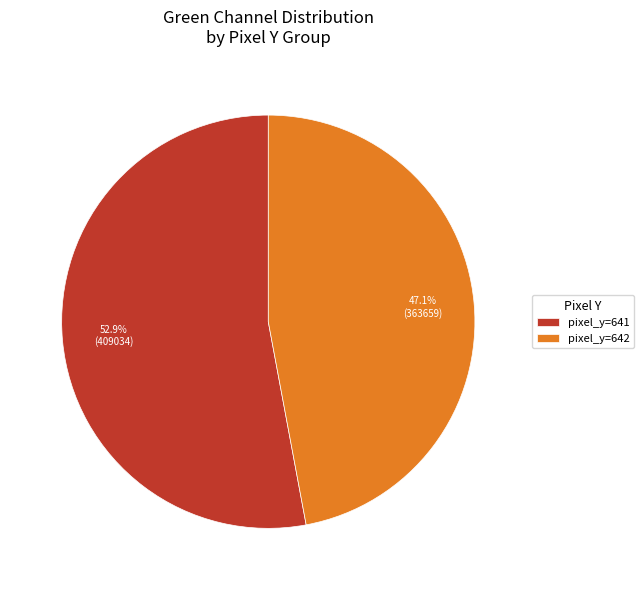

Rank the categories by value from lowest to highest.

pixel_y=642, pixel_y=641